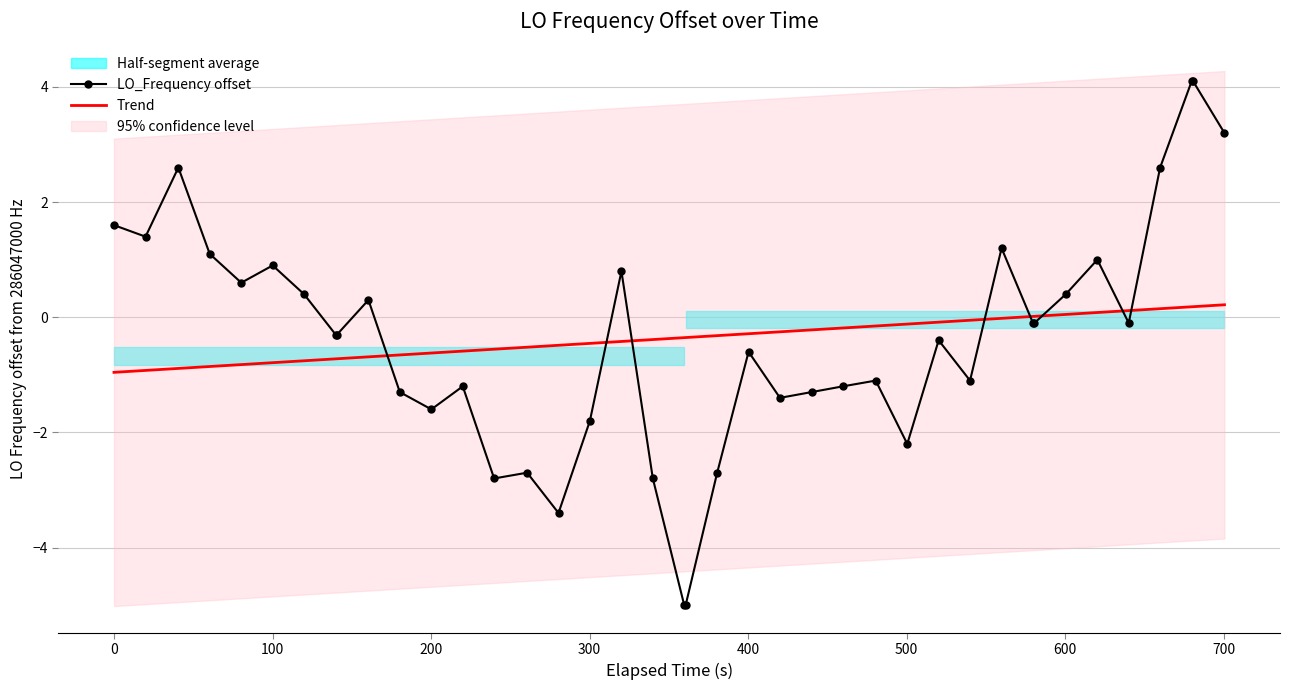

True or false: LO_Frequency offset and Trend cross at least once.

True